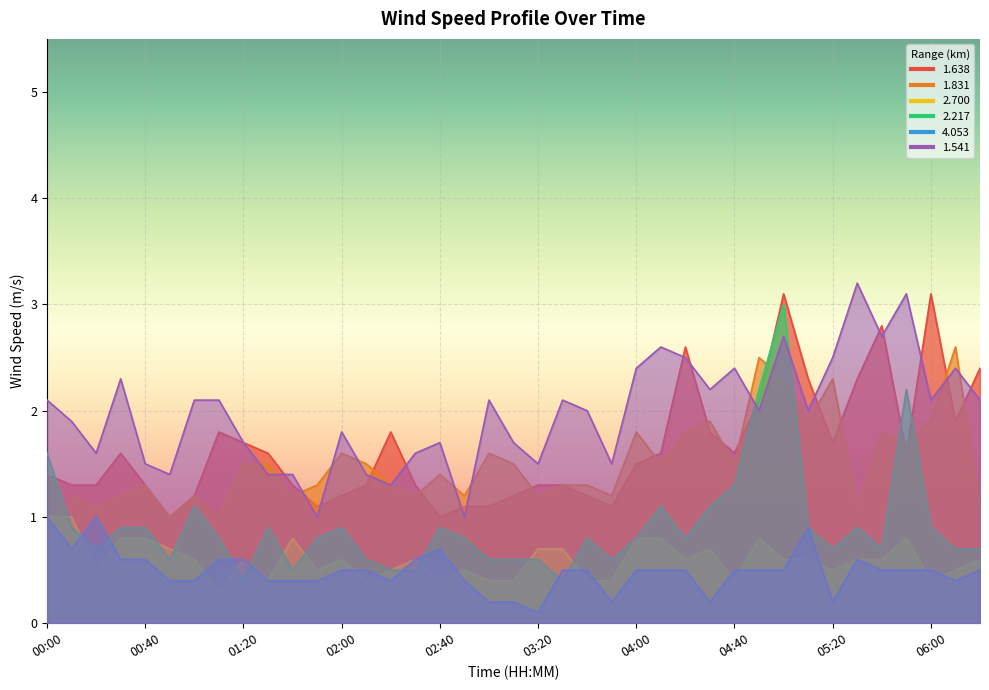

After their last crossing, which series has the higher values: 4.053 or 1.831?

1.831